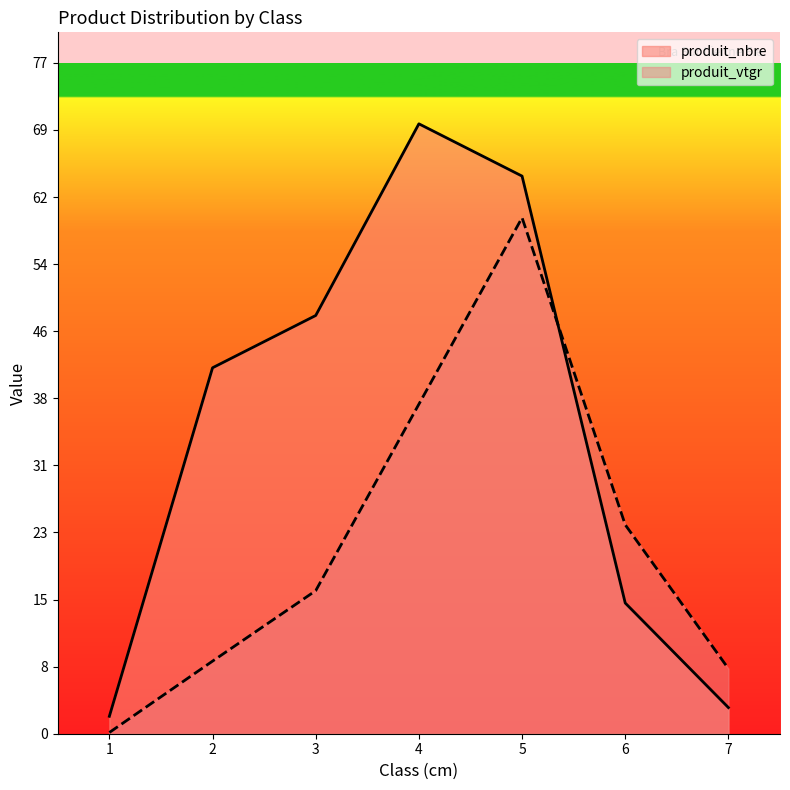

True or false: produit_vtgr has a value of 42.7 at 6.

False